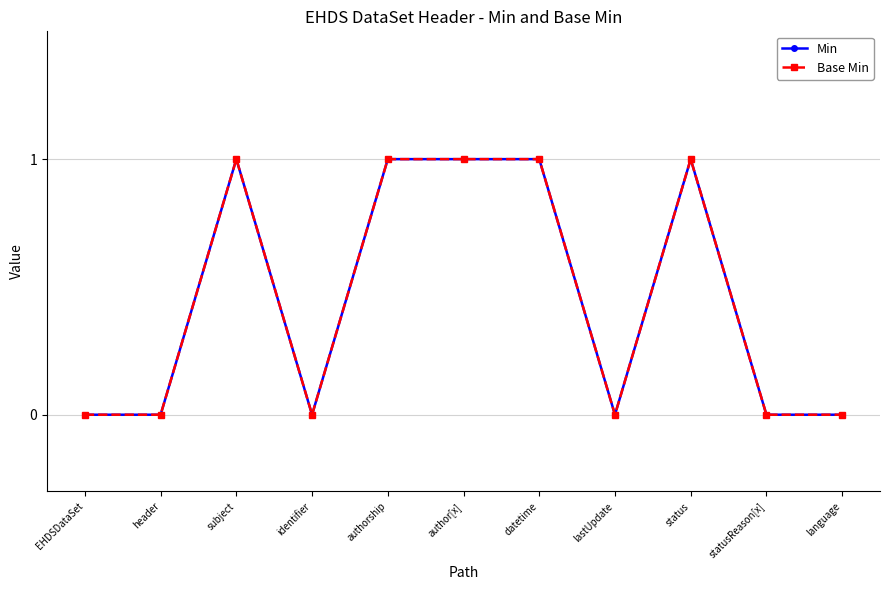

What is the difference between the Base Min values at subject and EHDSDataSet?

1